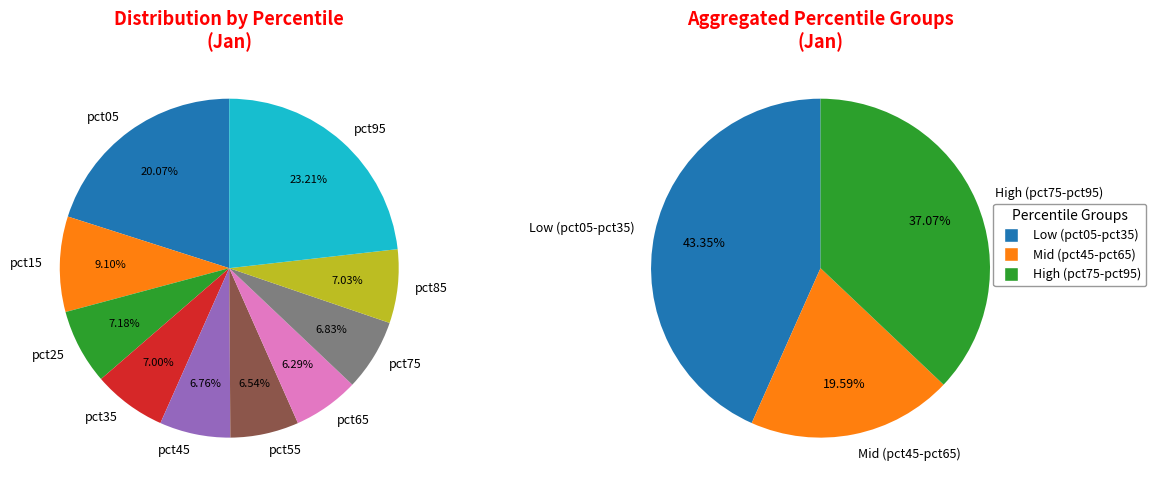

To the nearest percent, what portion does pct55 represent?

7%